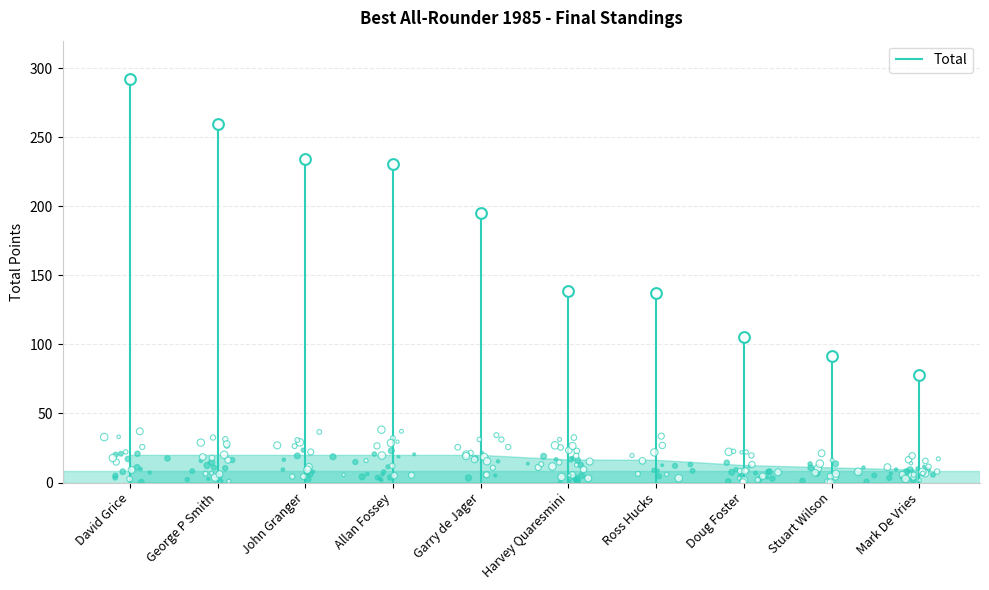

Which has a higher value, Allan Fossey or David Grice?

David Grice